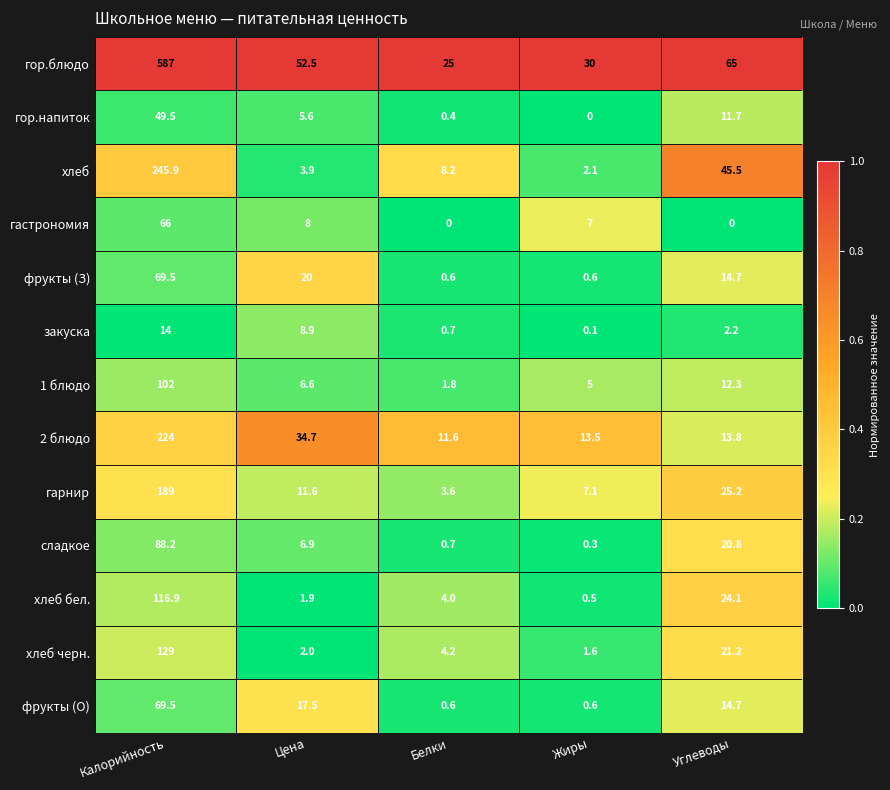

What is the difference between the highest and lowest values at Цена?

50.6